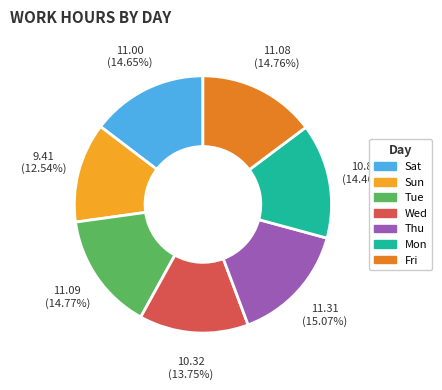

Is Fri the majority of the pie?

No